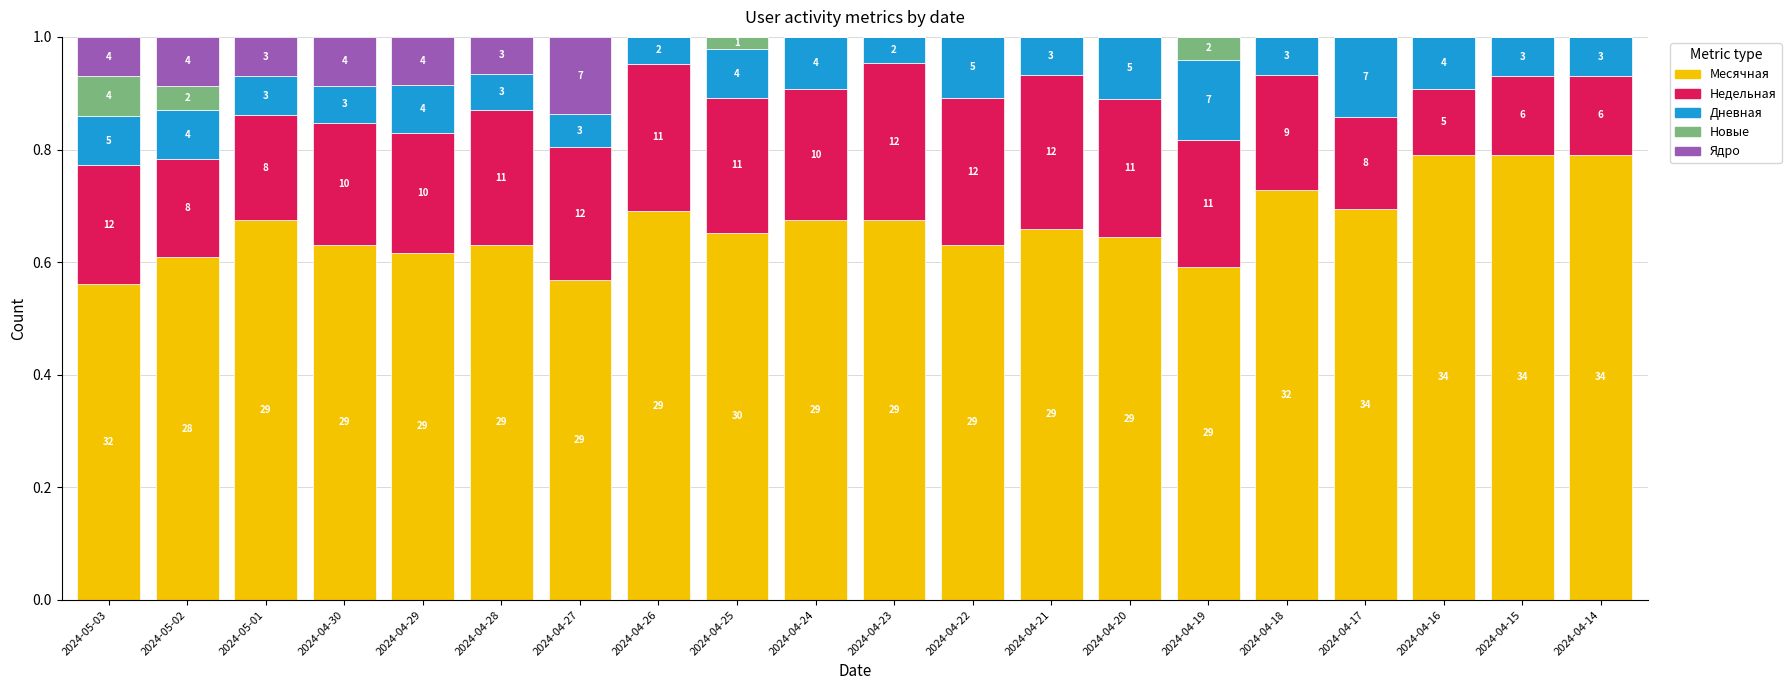

What are all the series names shown in the legend?

Месячная, Недельная, Дневная, Новые, Ядро